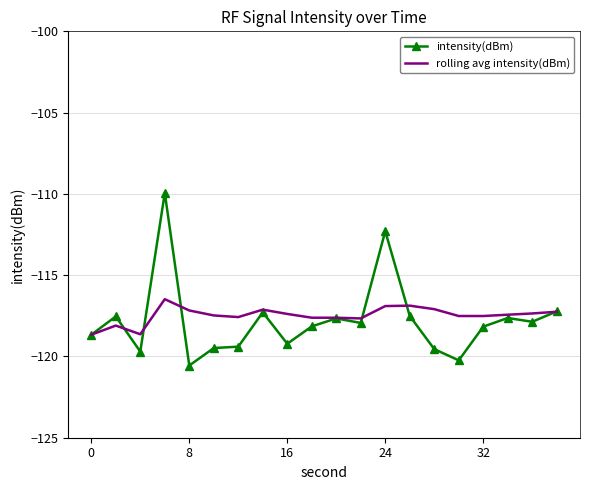

What is the highest value of the rolling avg intensity(dBm) series?

-116.5